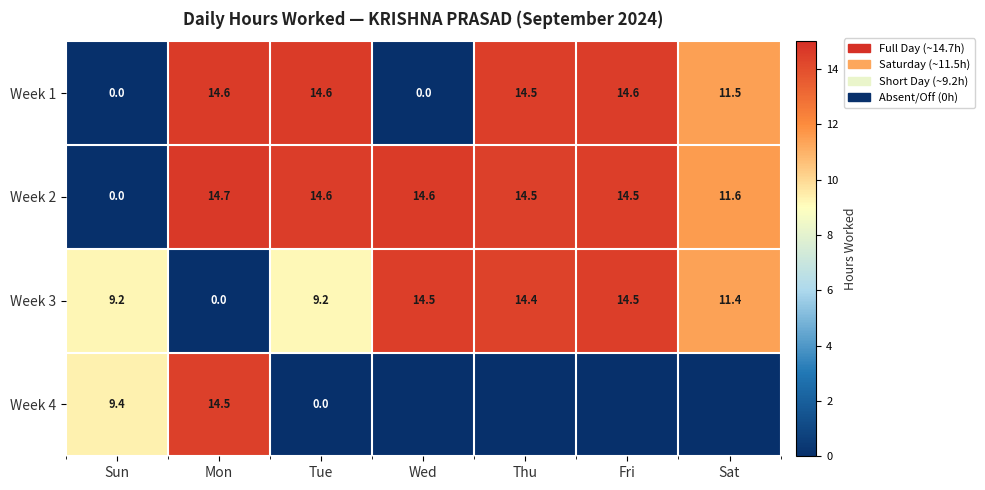

At which category is the sum across all series the highest?

Mon